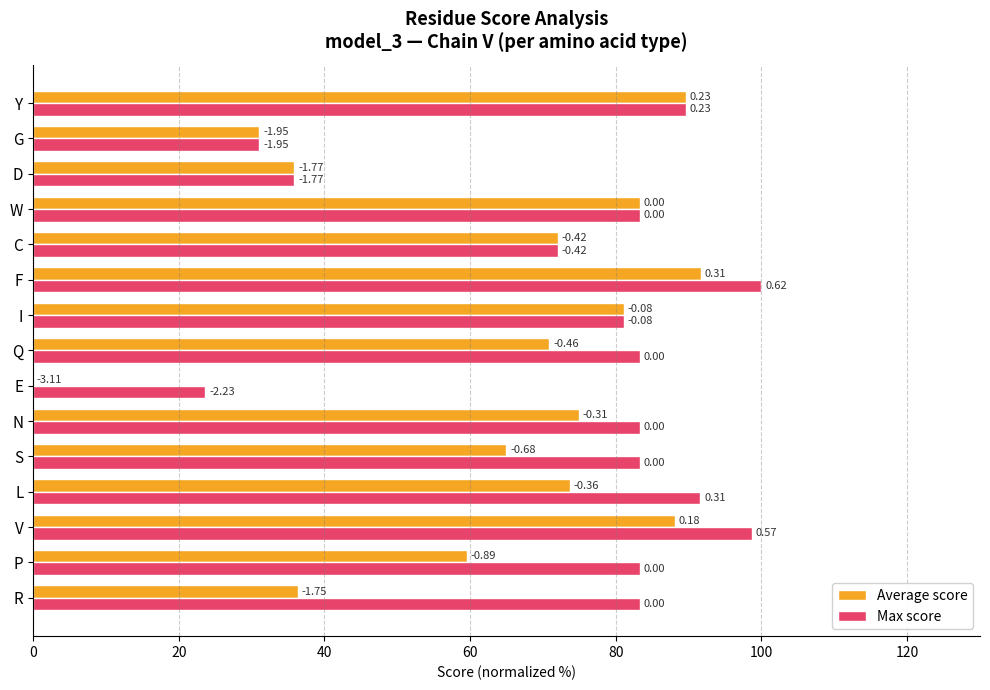

Which series has the largest total across all categories?

Max score